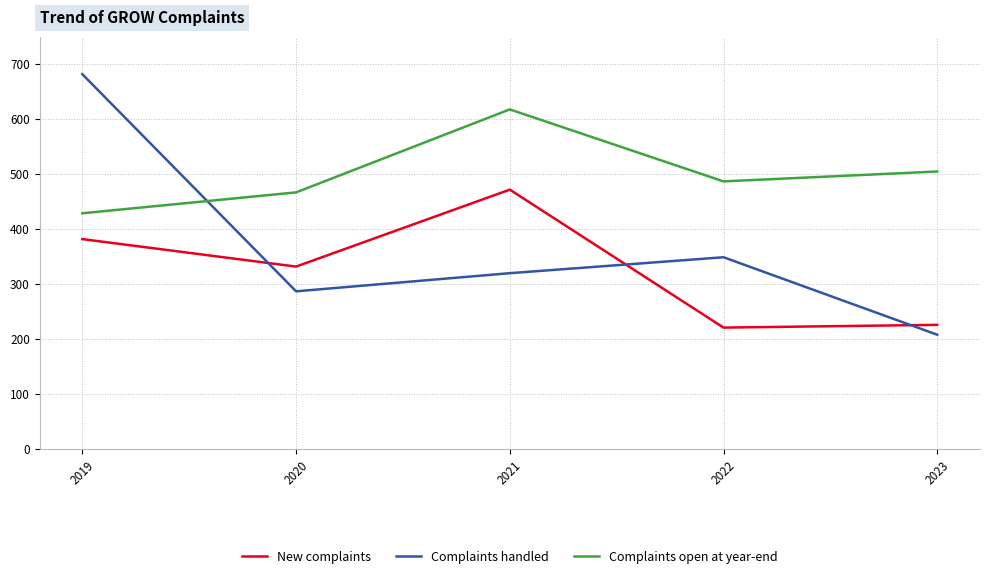

Is this an area chart (filled region under the line)?

No